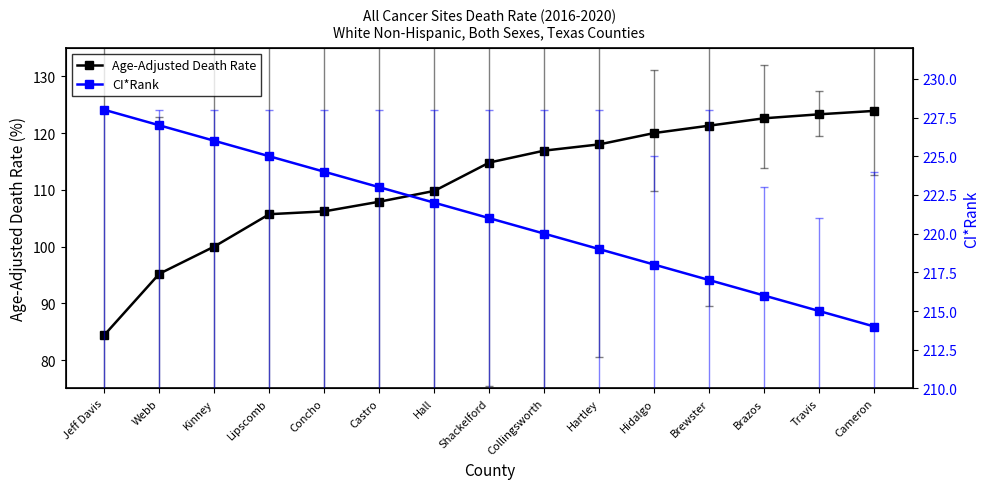

Reading left to right, transcribe all the data shown in this chart.

Age-Adjusted Death Rate: Jeff Davis=84.4	Webb=95.2	Kinney=100.0	Lipscomb=105.7	Concho=106.2	Castro=107.9	Hall=109.8	Shackelford=114.8	Collingsworth=116.9	Hartley=118.0	Hidalgo=120.0	Brewster=121.3	Brazos=122.6	Travis=123.3	Cameron=123.9
CI*Rank: Jeff Davis=228.0	Webb=227.0	Kinney=226.0	Lipscomb=225.0	Concho=224.0	Castro=223.0	Hall=222.0	Shackelford=221.0	Collingsworth=220.0	Hartley=219.0	Hidalgo=218.0	Brewster=217.0	Brazos=216.0	Travis=215.0	Cameron=214.0